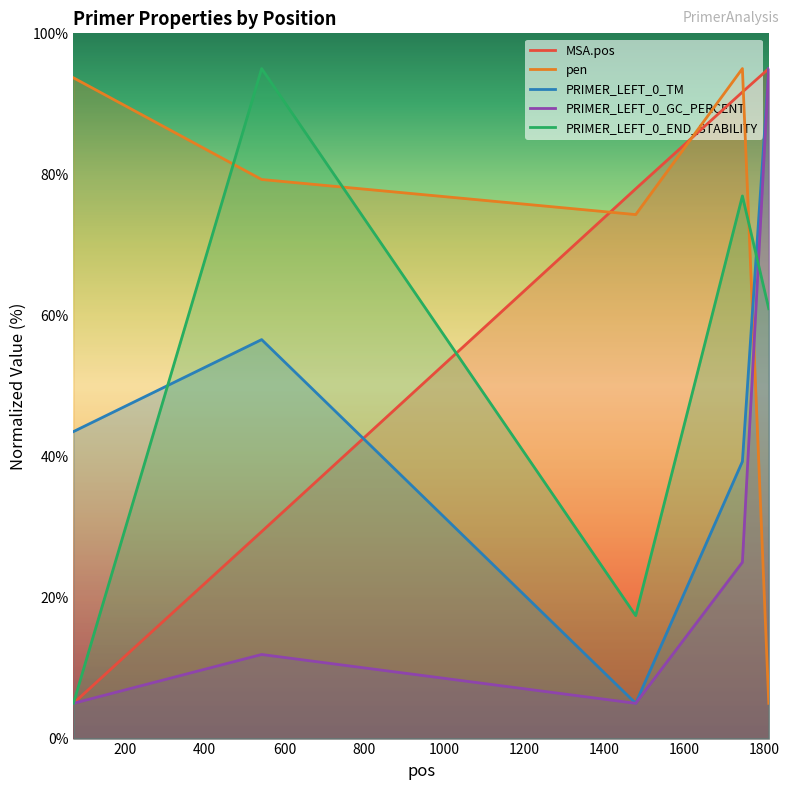

How many distinct data groups are displayed?

5